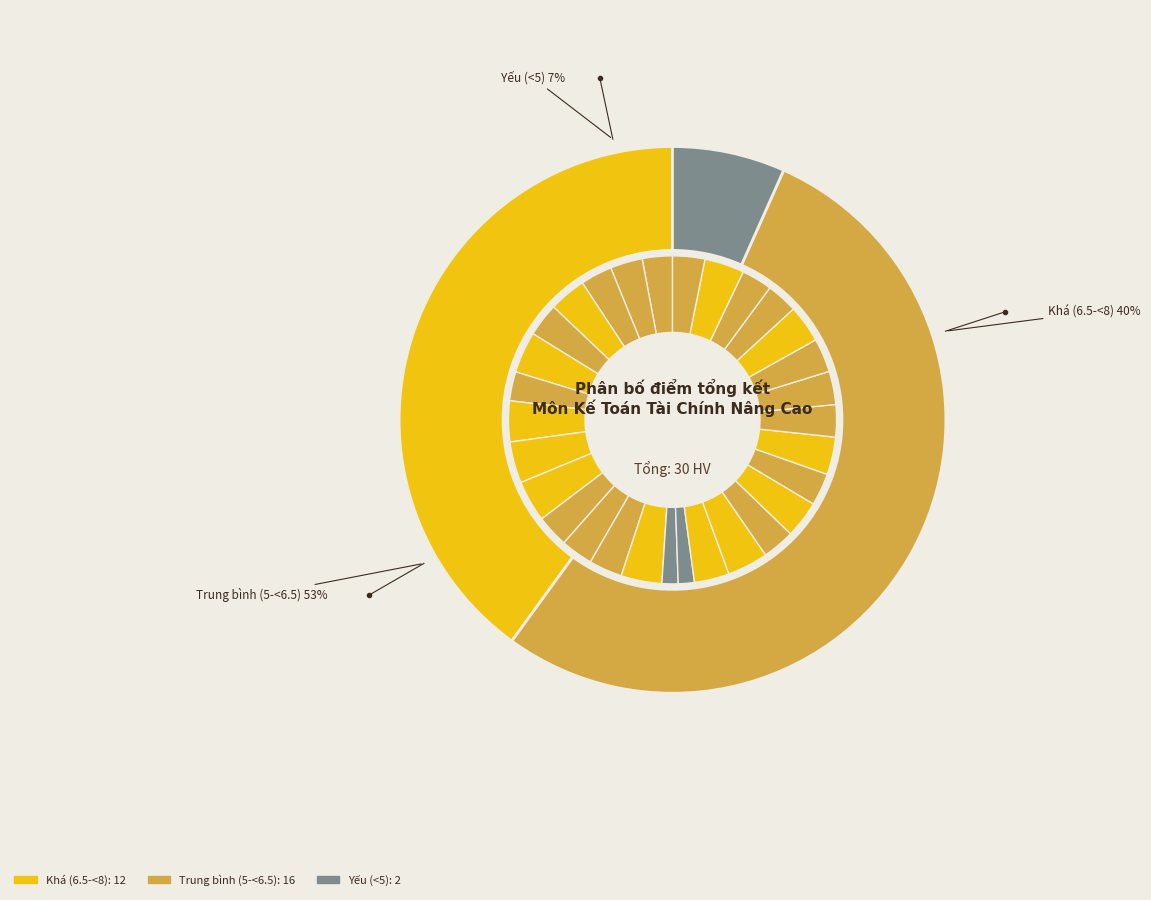

True or false: Ngô Đăng Linh accounts for 3% of the total.

True